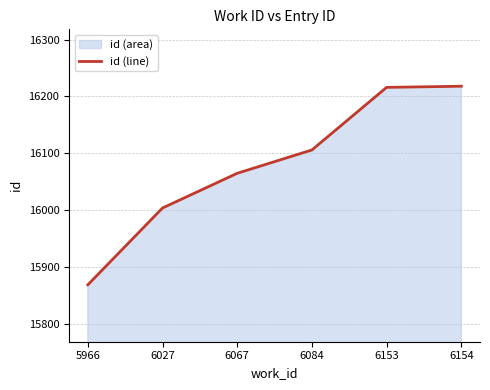

Is it true that the value at 5966 is 26581?

False